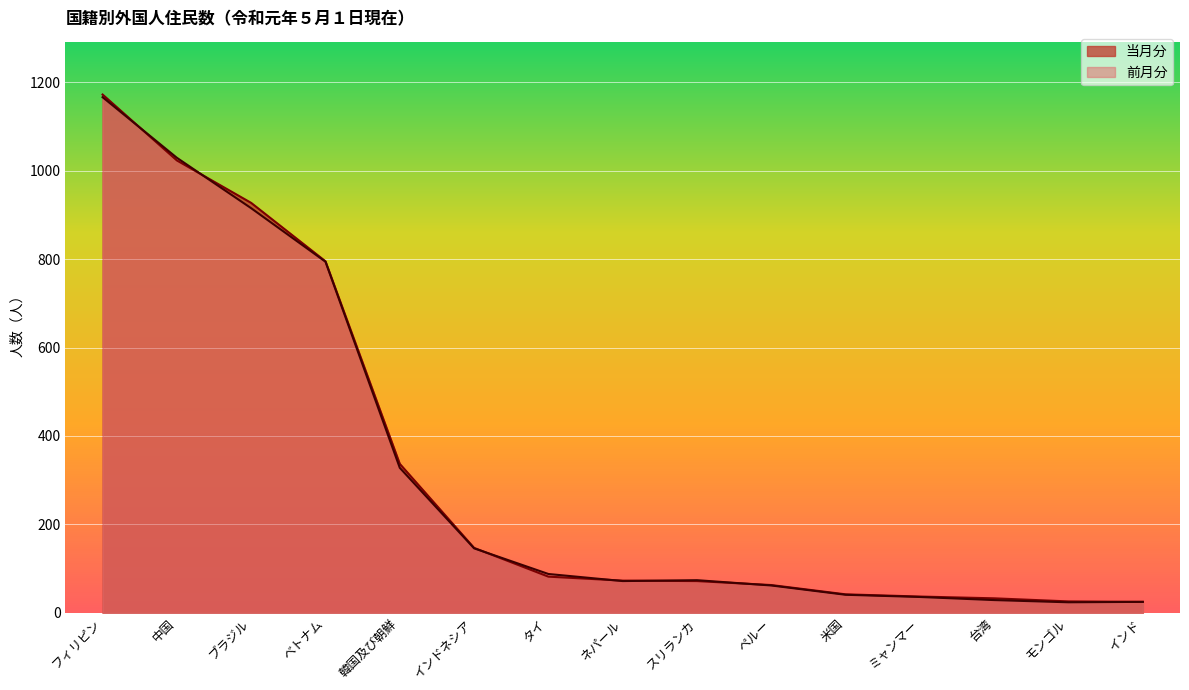

At how many categories does at least one series exceed 316?

5